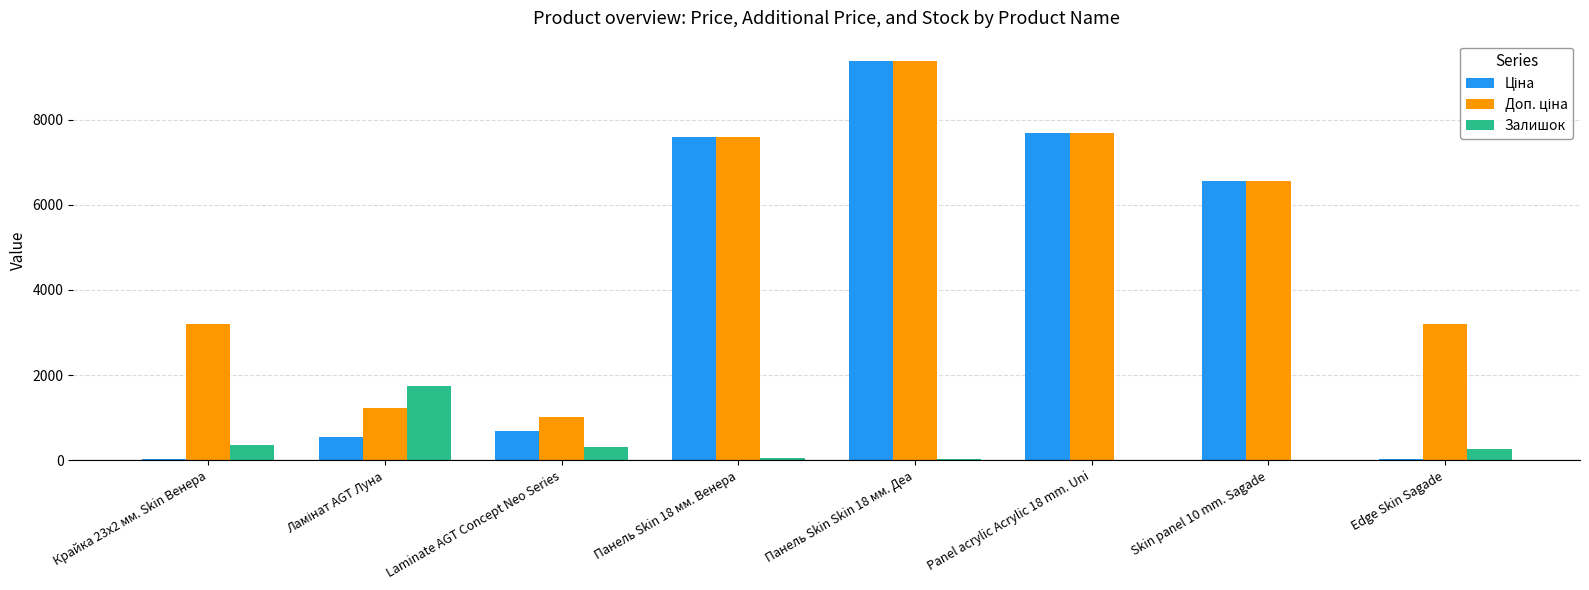

At which category is the sum across all series the highest?

Панель Skin Skin 18 мм. Деа